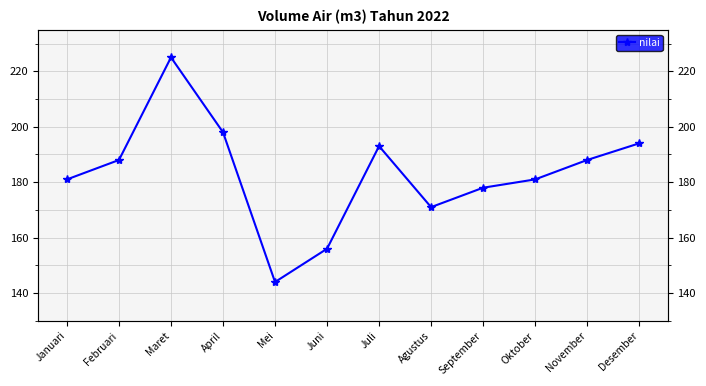

What is the change in value from Juni to September?

+22